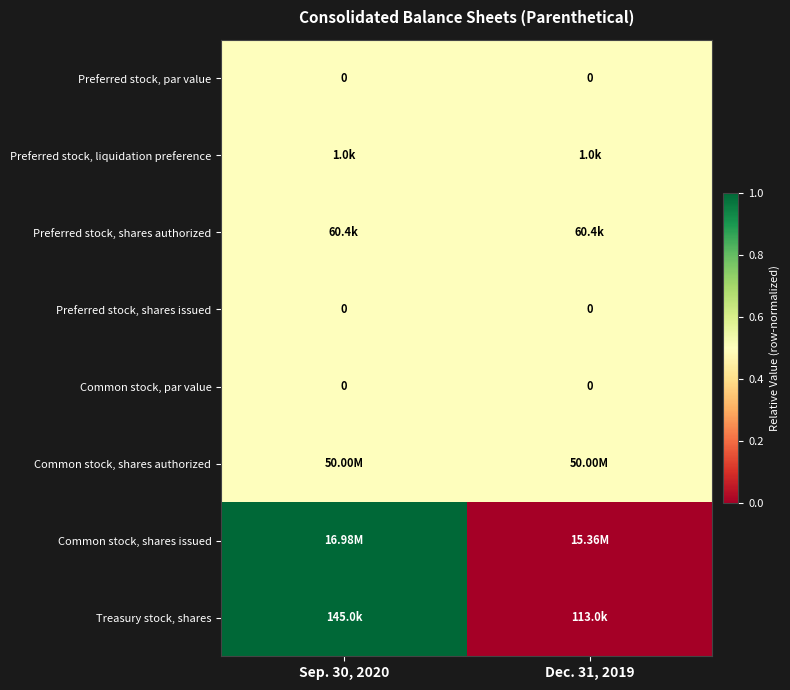

The value of Preferred stock, shares issued at Sep. 30, 2020 is 0.2. True or false?

False